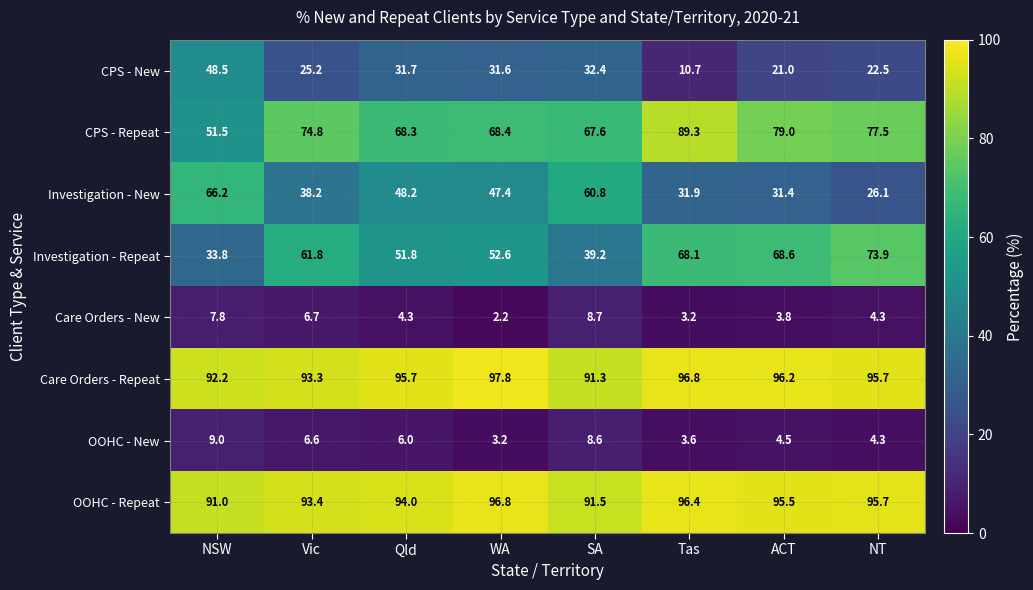

How many distinct data groups are displayed?

8